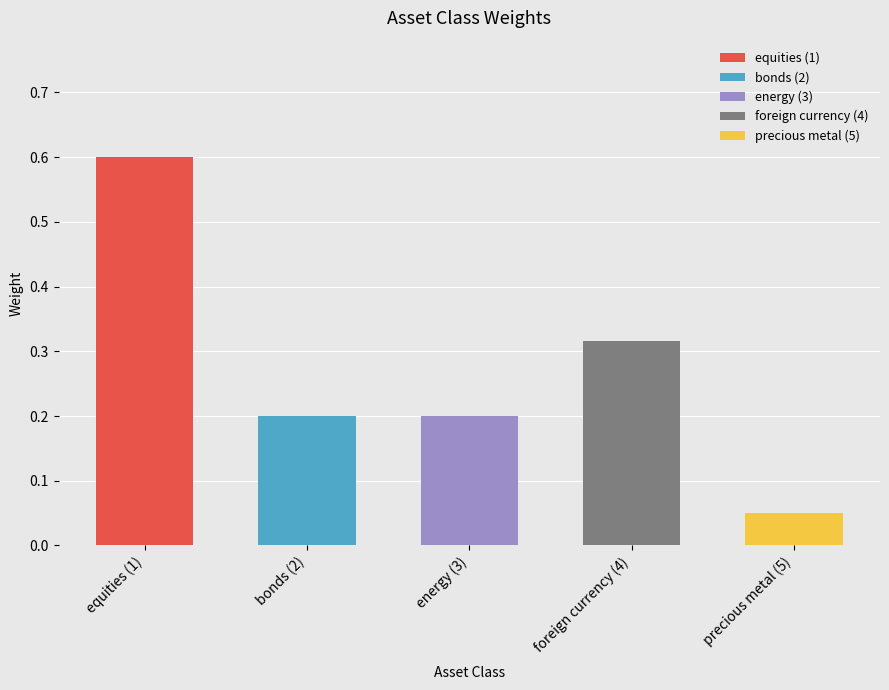

What position from the left is energy (3)?

3